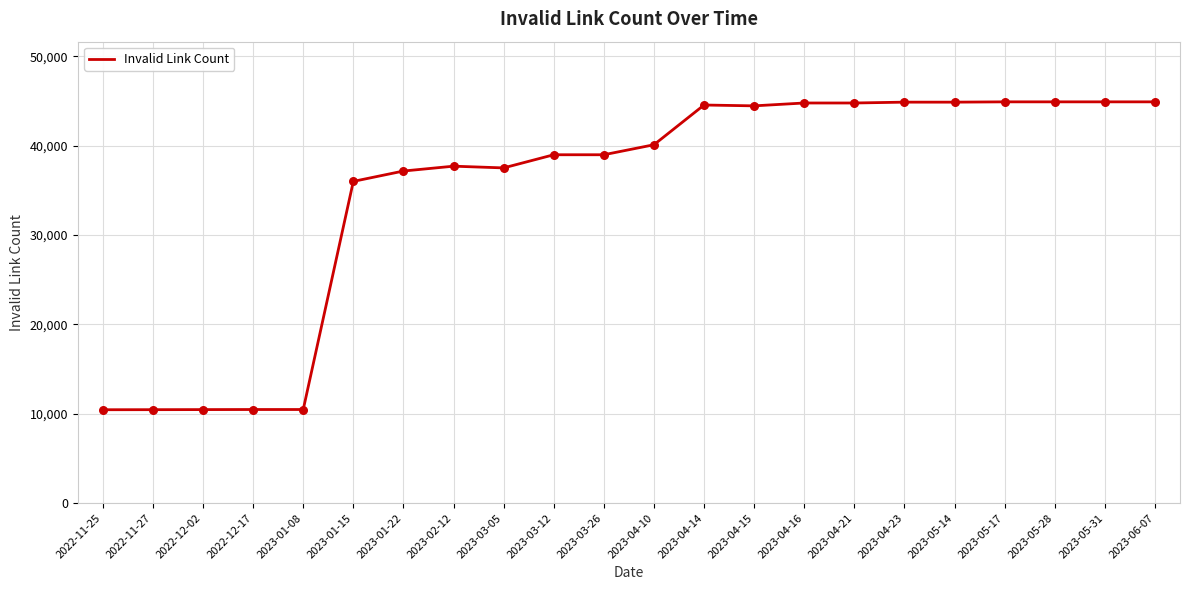

What is the ratio of the value at 2023-01-15 to the value at 2023-03-26?

0.9